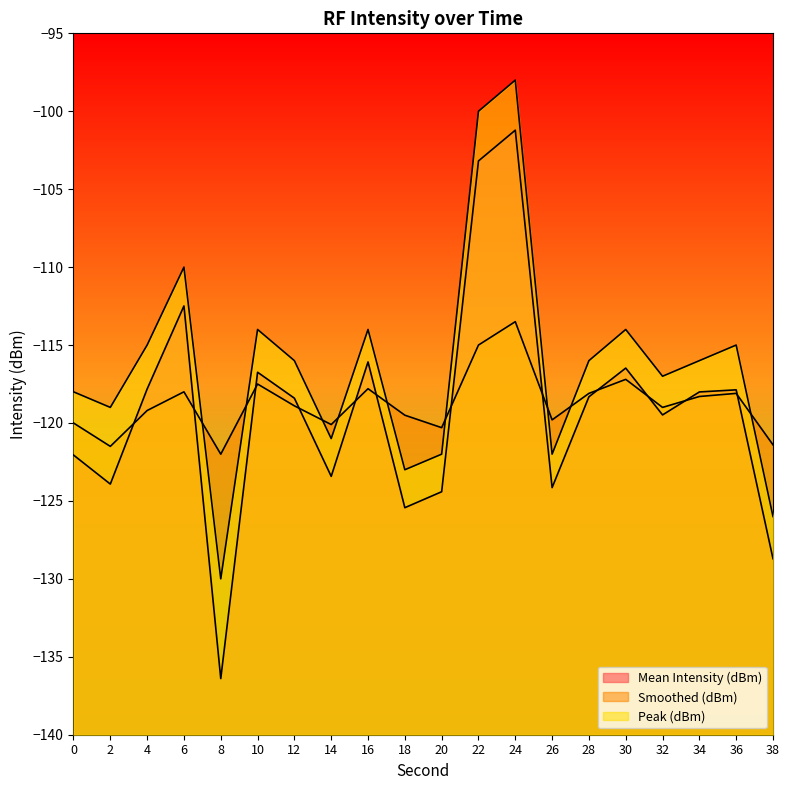

What is the difference between the maximum and minimum values in the Peak (dBm) series?

32.0